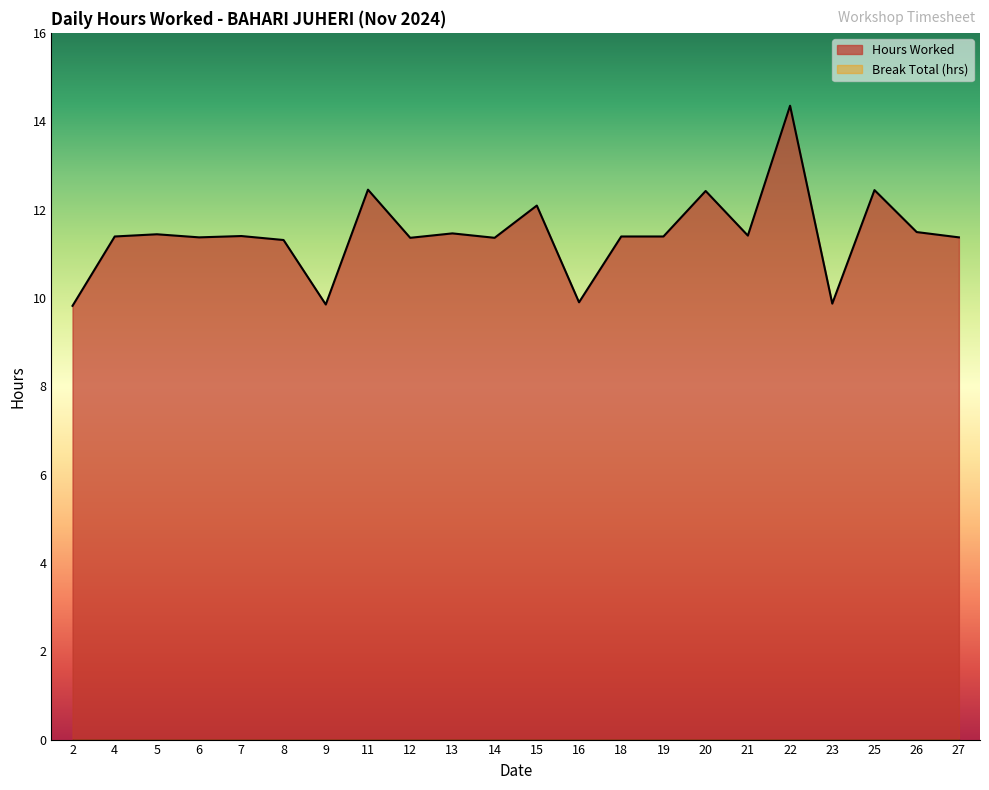

What is the change in value from 2 to 26?

+1.7